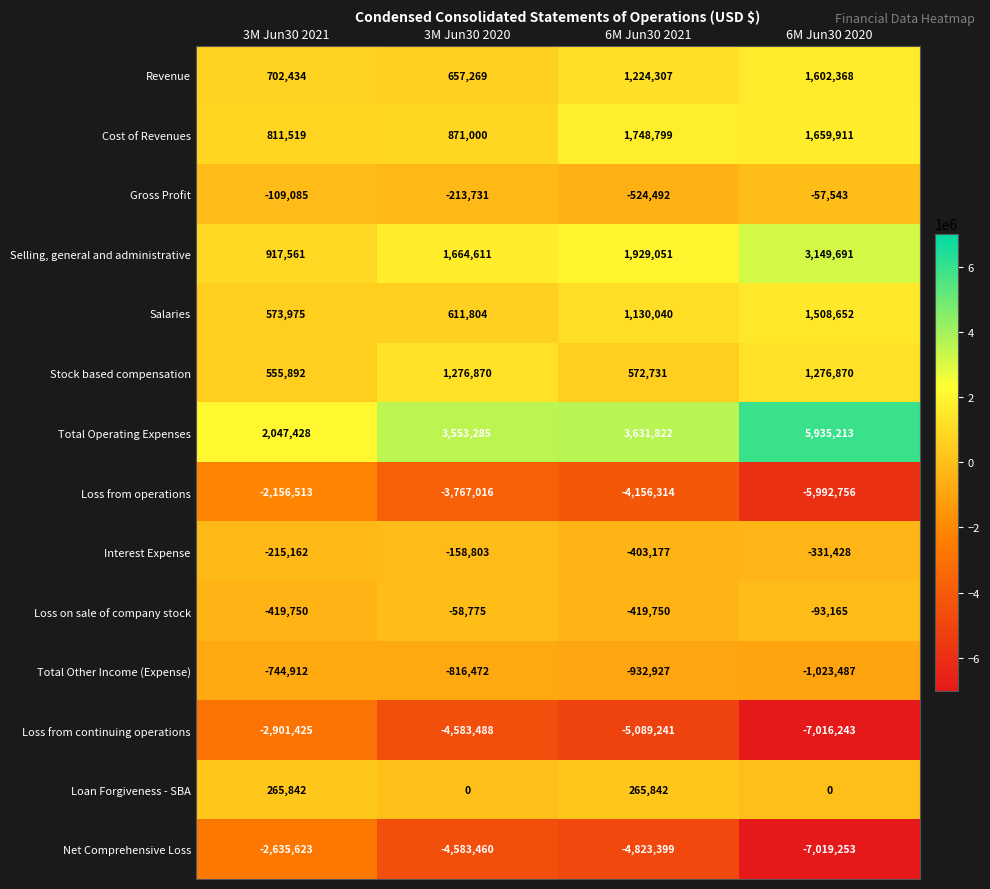

What is the minimum value shown in the chart?

-7019253